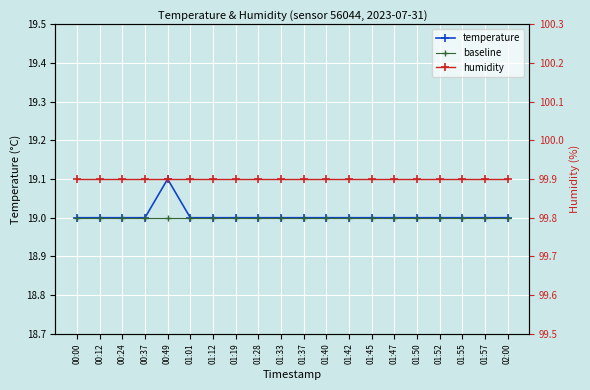

What is the label of the 20th point from the left?

02:00